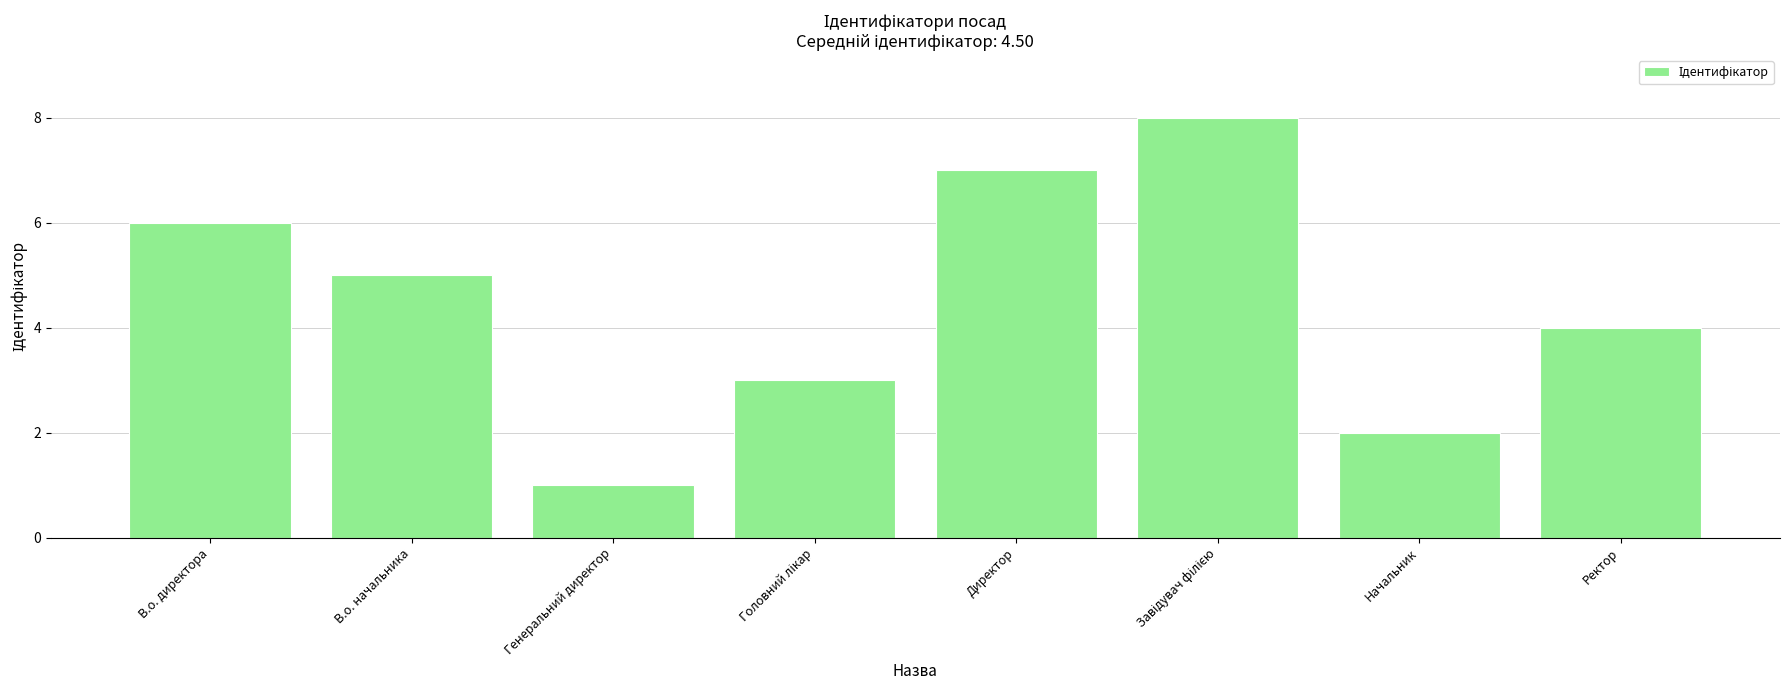

At which label does the data first exceed 5?

В.о. директора